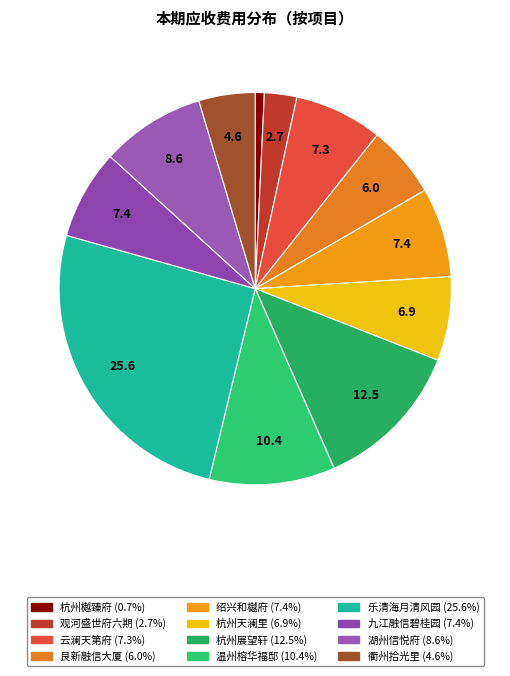

To the nearest percent, what is the average slice percentage?

8%